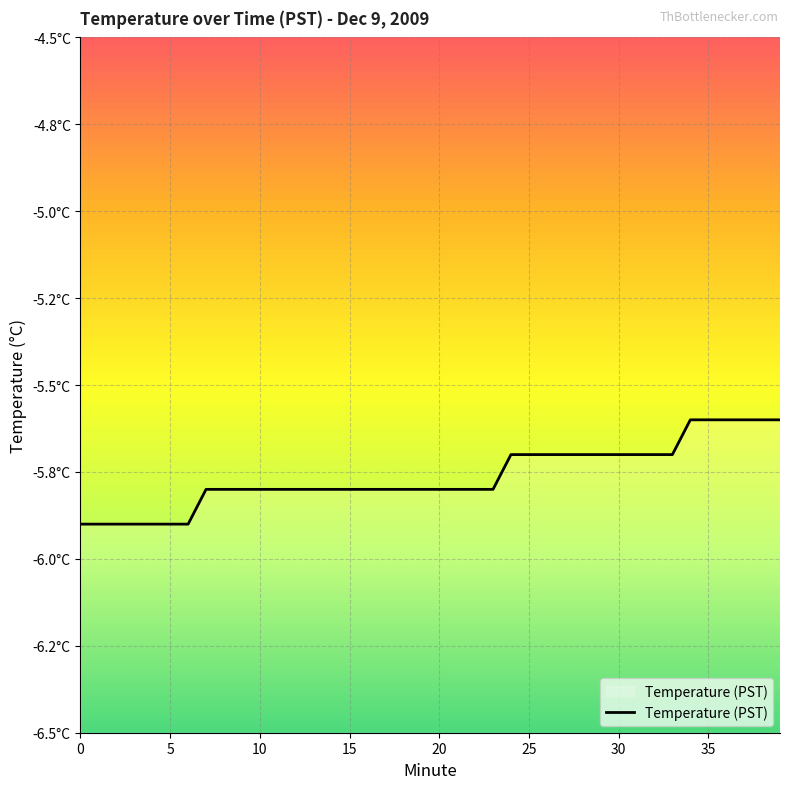

What is the maximum value shown in the chart?

-5.6